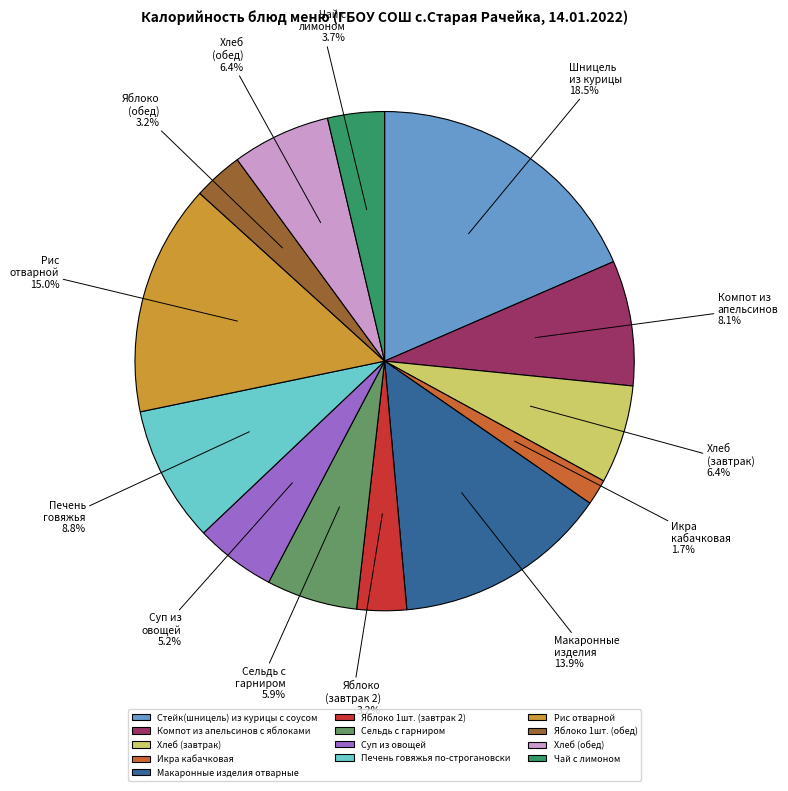

The Рис отварной slice represents 7% of the pie. True or false?

False